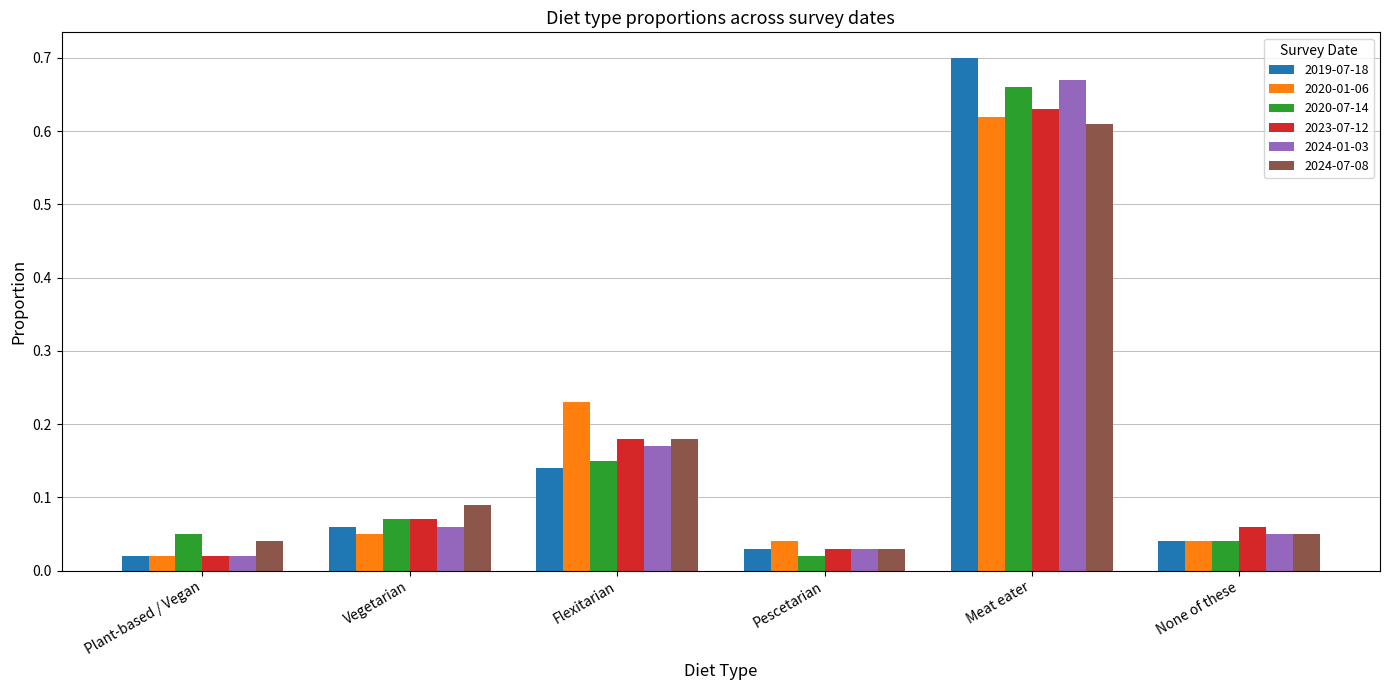

Where is 2023-07-12 nearest to the value 0?

Plant-based / Vegan